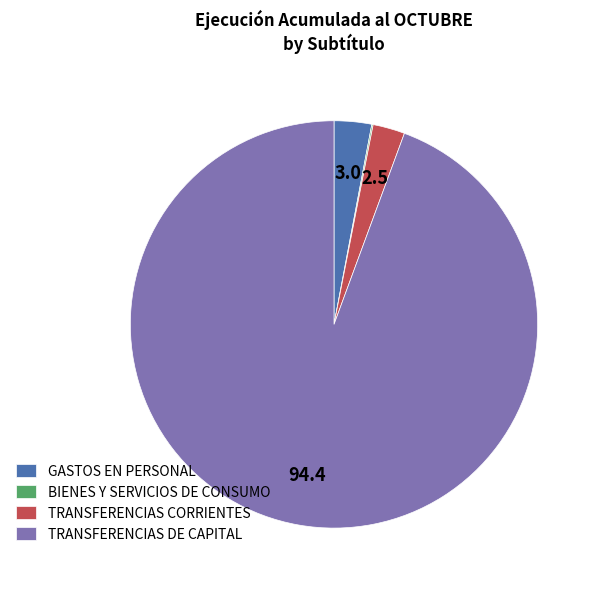

Is the sum of GASTOS EN PERSONAL and TRANSFERENCIAS DE CAPITAL greater than half?

Yes